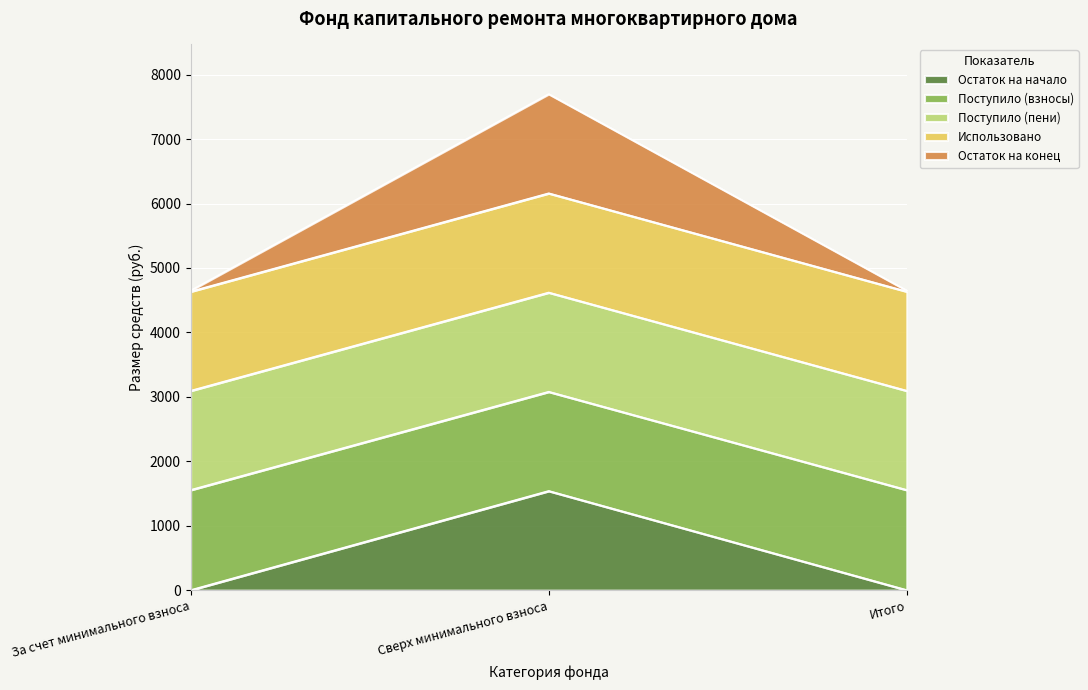

What is the maximum value for Остаток на конец?

1539.9